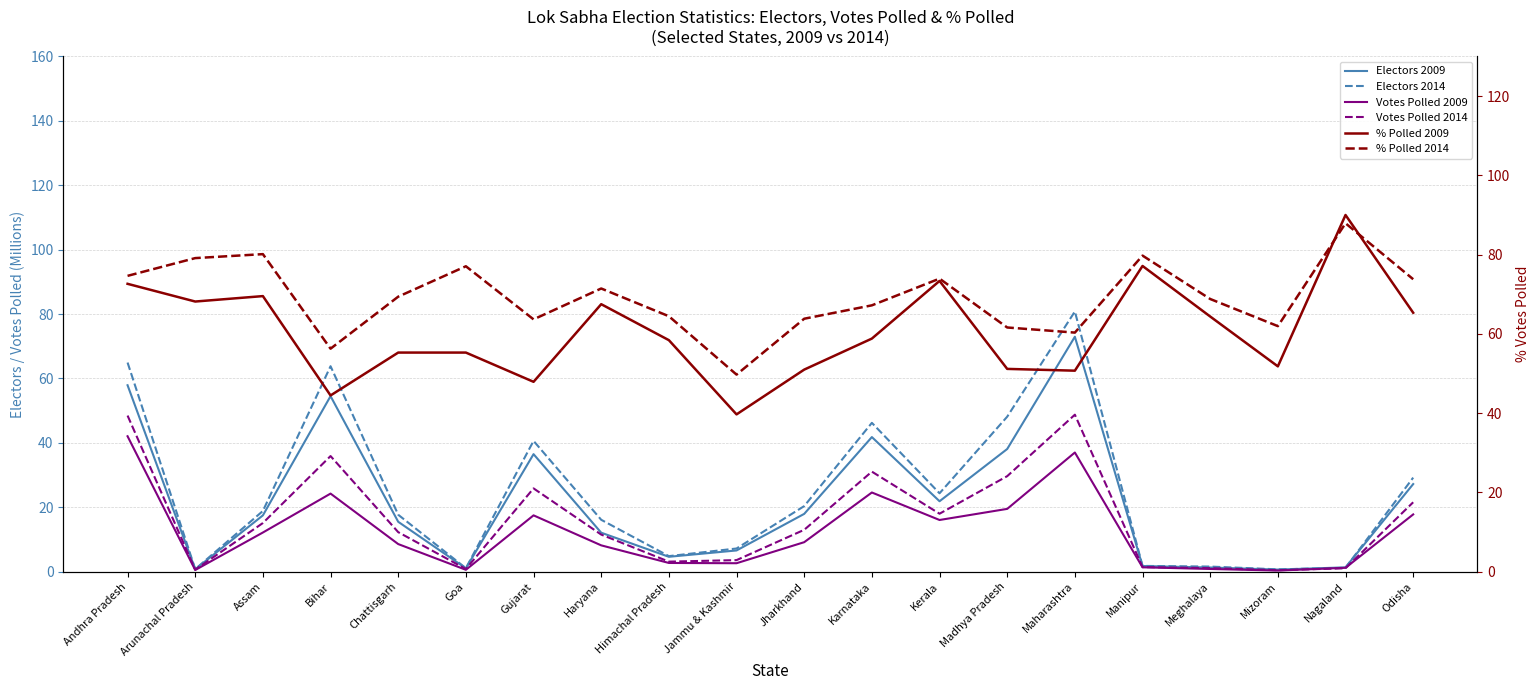

How many values in the Votes Polled 2009 series are below 9?

10